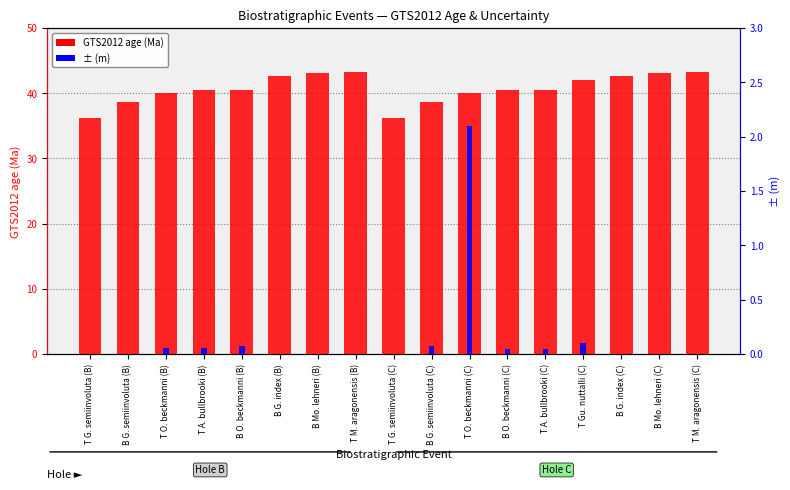

Is it true that ± (m) equals 0.0 at B G. semiinvoluta (C)?

False